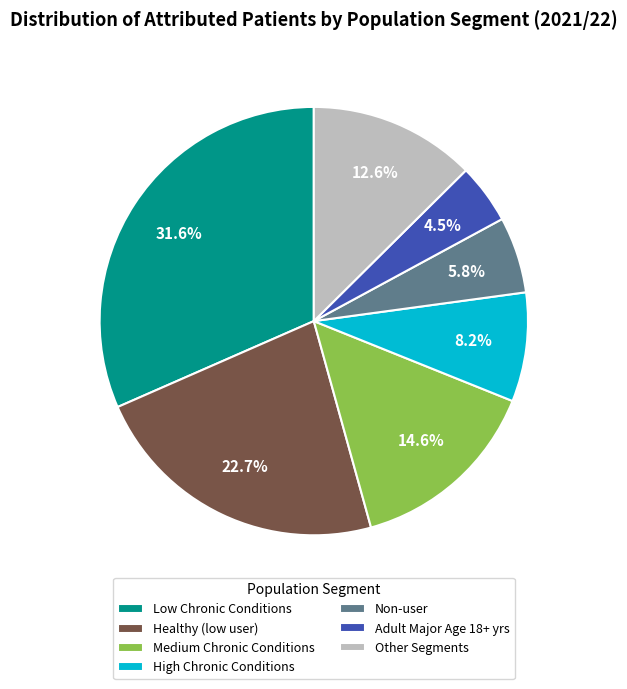

Is the sum of High Chronic Conditions and Low Chronic Conditions greater than half?

No